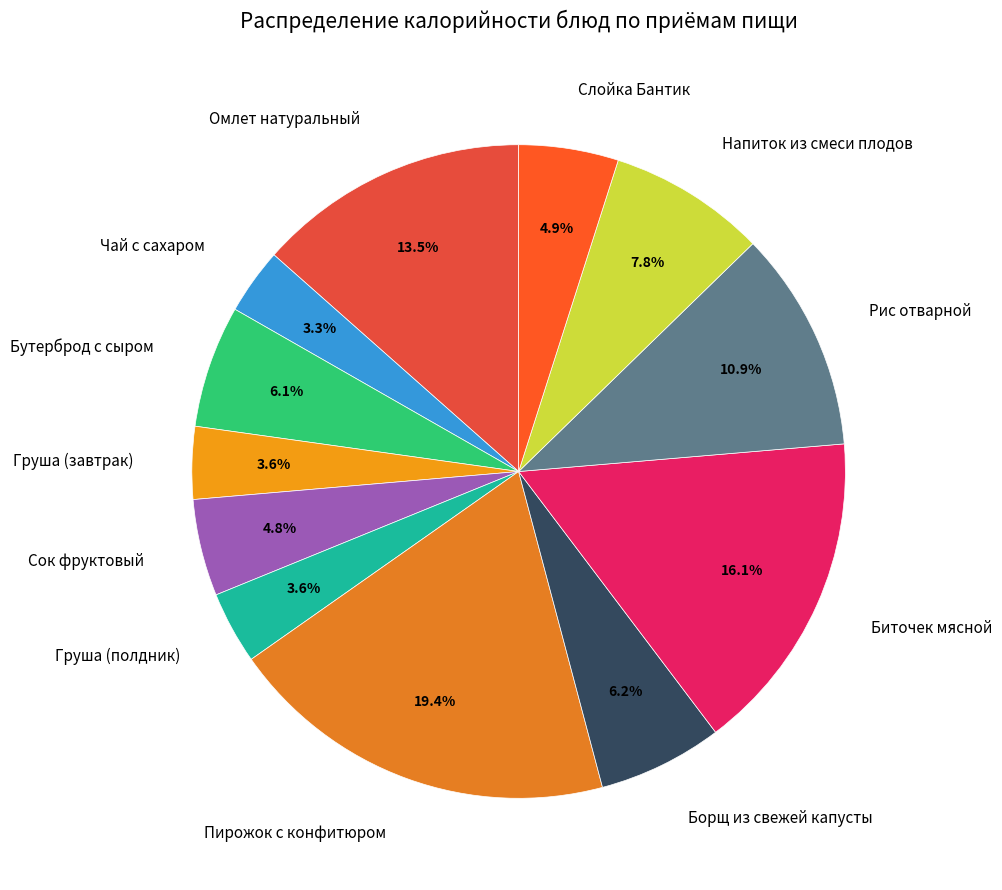

Between Борщ из свежей капусты and Груша (полдник), which is larger?

Борщ из свежей капусты